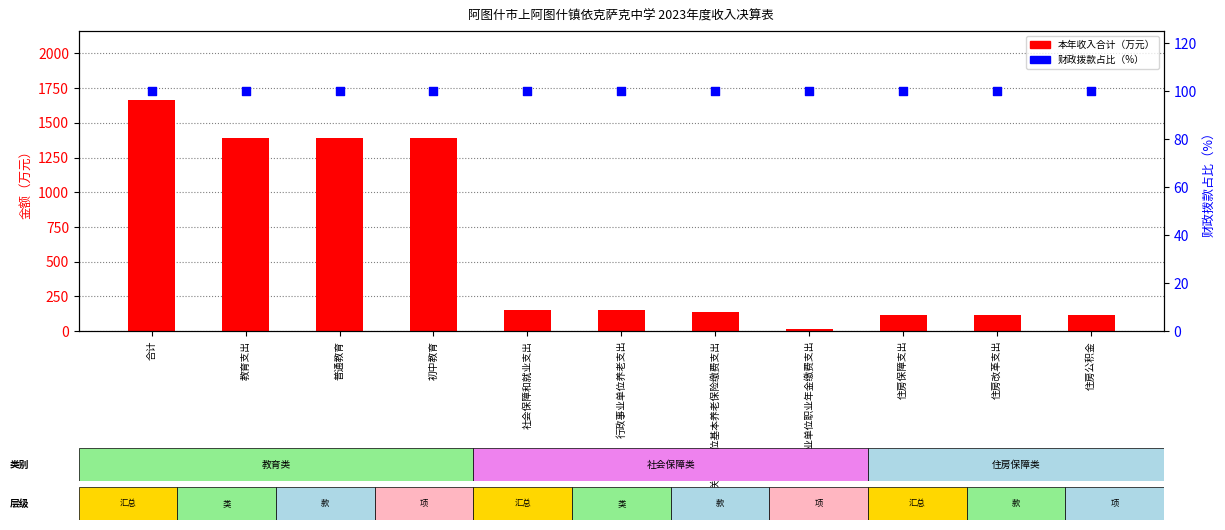

At which category is the sum across all series the highest?

合计